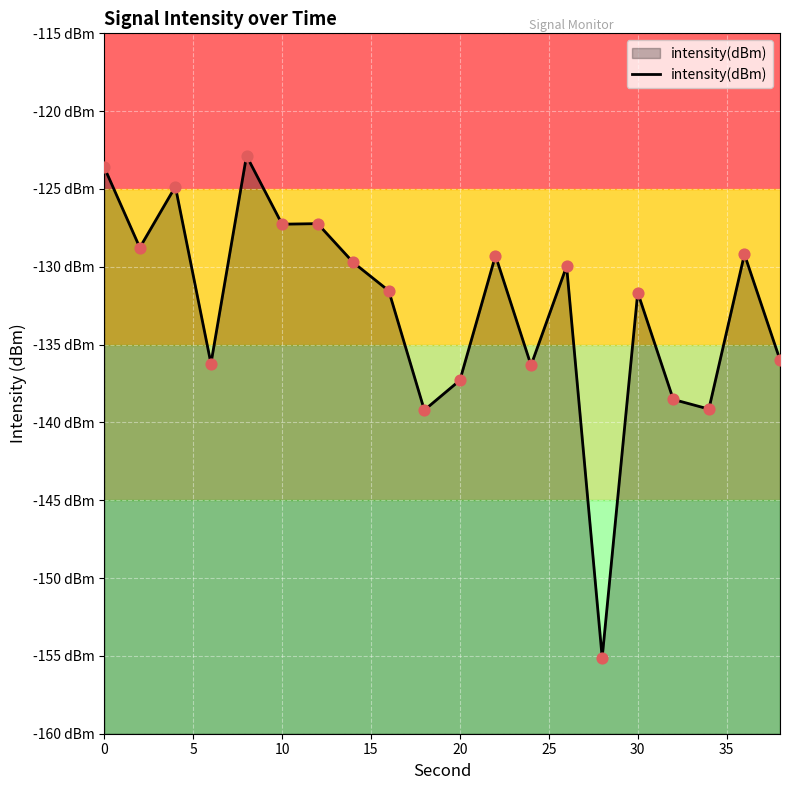

What is the change in value from 5 to 10?

-8.5